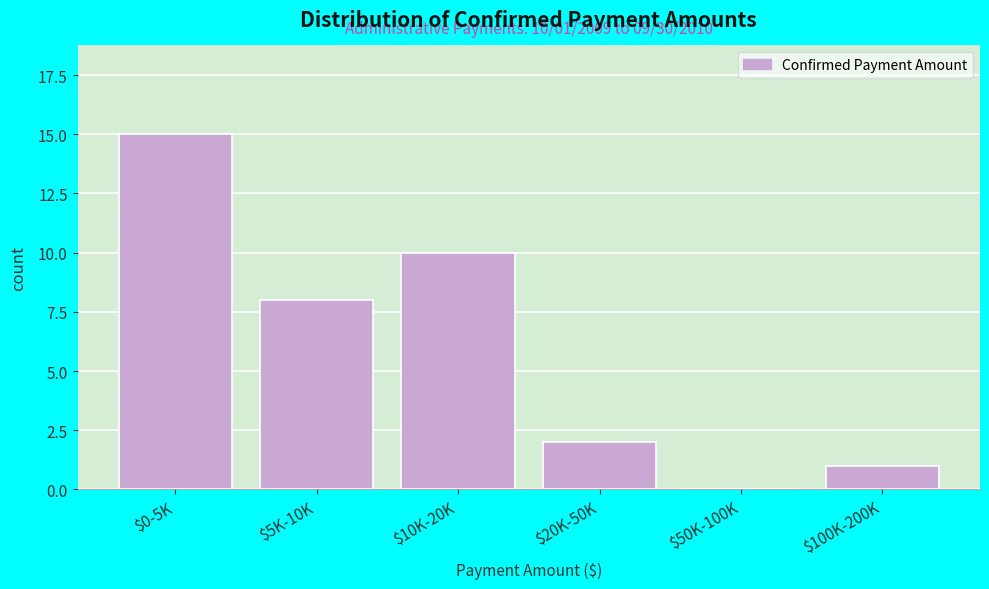

Is it true that the value at $0-5K is 10?

False